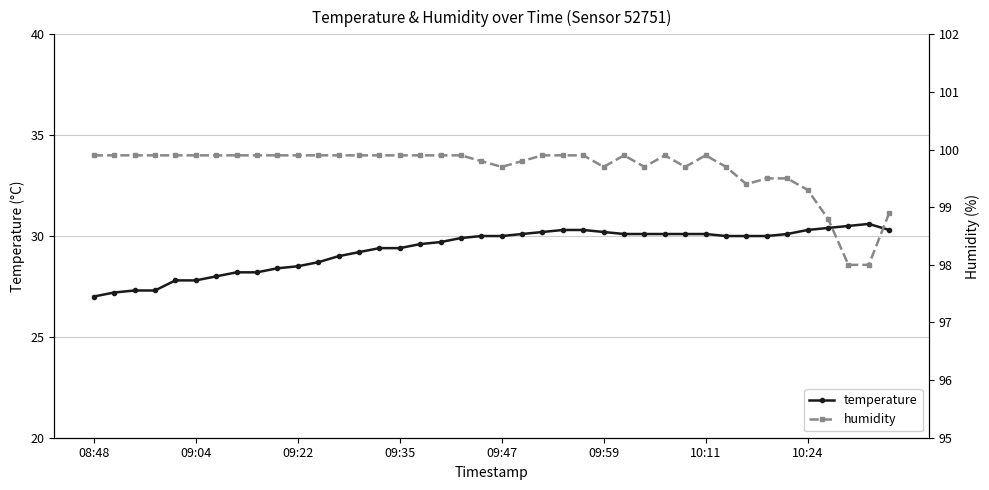

List the series in order of their overall mean, highest first.

humidity, temperature